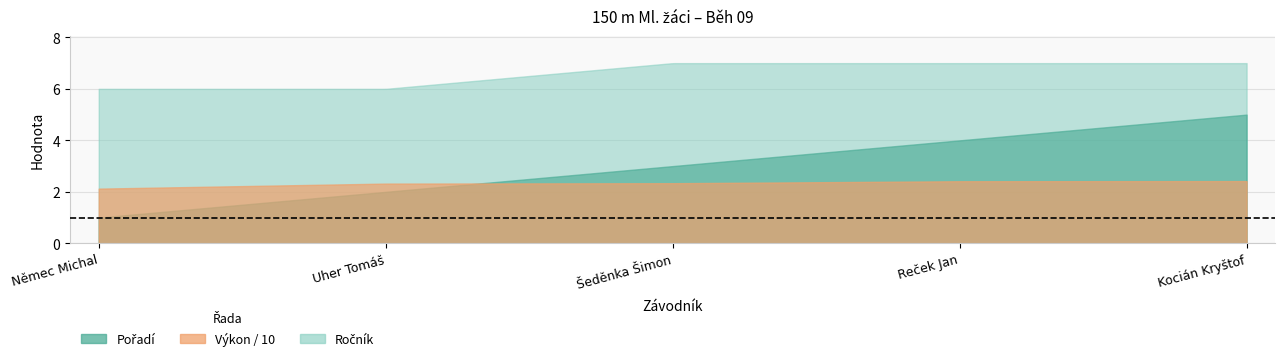

How many data points in Ročník are less than 7?

2